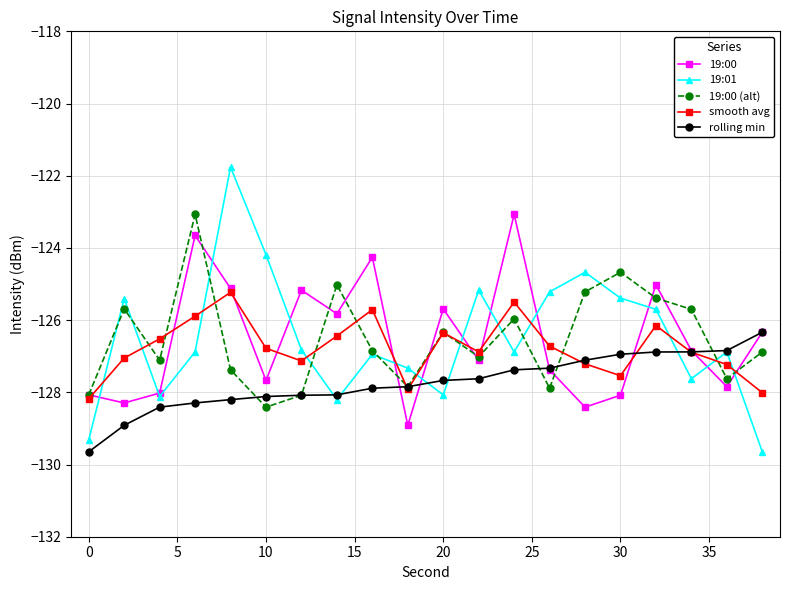

What is the lowest value of the 19:00 series?

-128.9